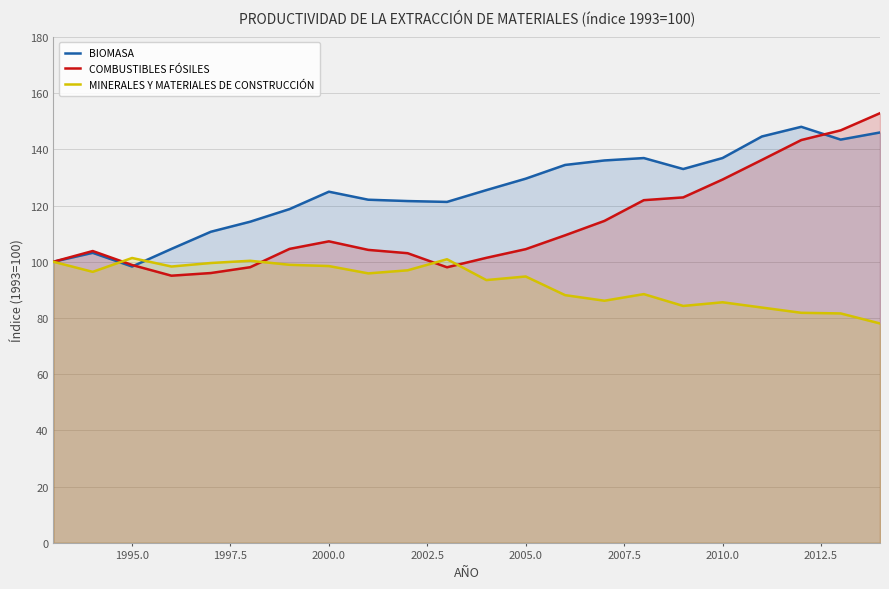

Reading left to right, extract all data points from this chart.

BIOMASA: 100.0	103.2	98.3	104.6	110.7	114.3	118.7	124.9	122.1	121.6	121.3	125.5	129.6	134.4	136.0	136.9	133.0	136.9	144.6	148.0	143.5	146.0
COMBUSTIBLES FÓSILES: 100.0	103.8	98.9	95.0	96.0	98.1	104.6	107.3	104.2	103.0	98.0	101.4	104.5	109.4	114.5	121.9	122.9	129.3	136.2	143.3	146.8	152.9
MINERALES Y MATERIALES DE CONSTRUCCIÓN: 100.0	96.4	101.3	98.3	99.6	100.3	98.9	98.5	95.9	97.0	100.9	93.5	94.8	88.1	86.1	88.5	84.3	85.6	83.7	81.8	81.6	78.0